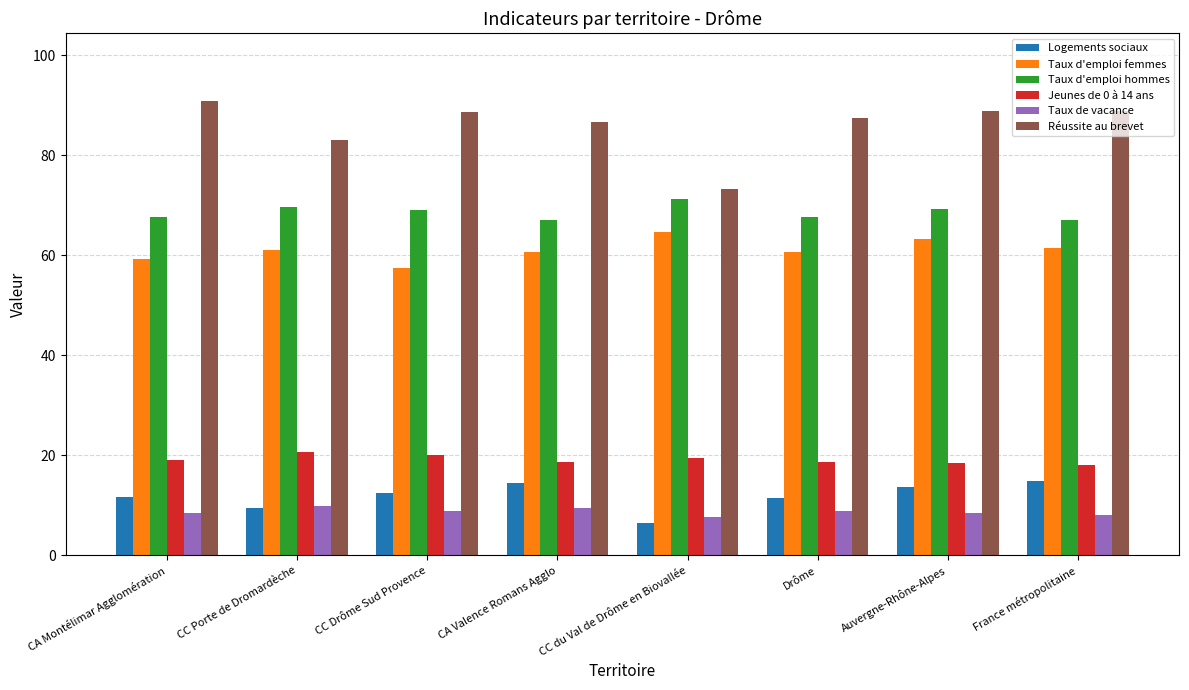

What is the maximum value shown in the chart?

90.8